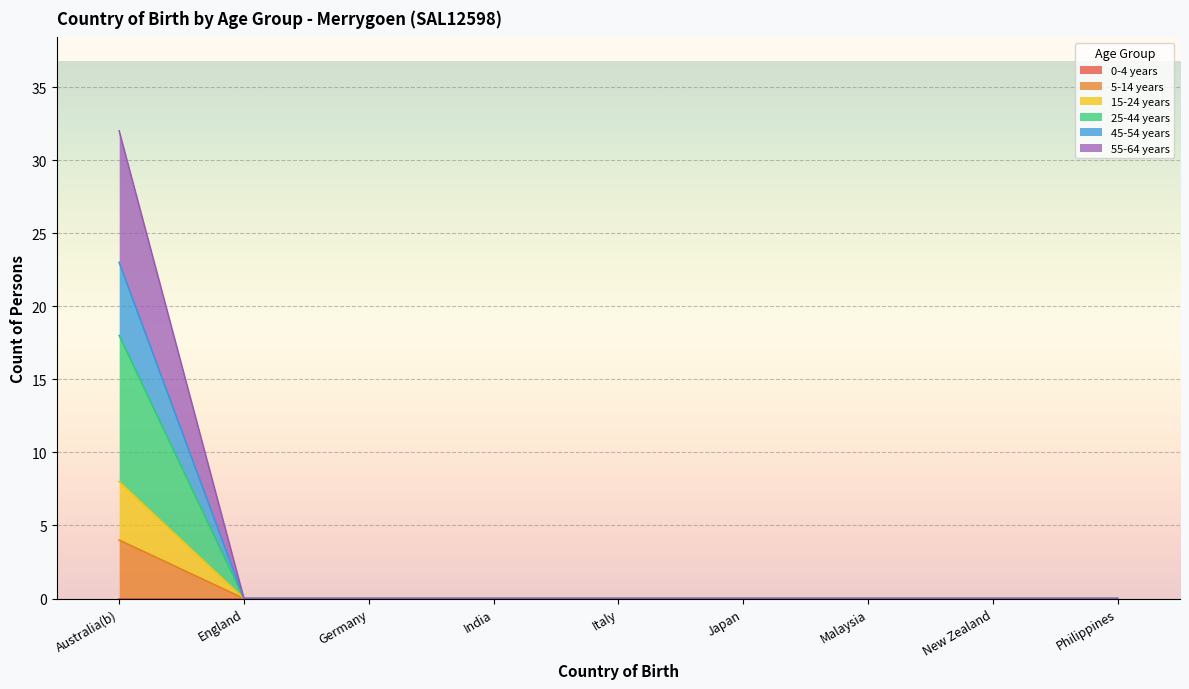

The value of 55-64 years at Japan is 12. True or false?

False